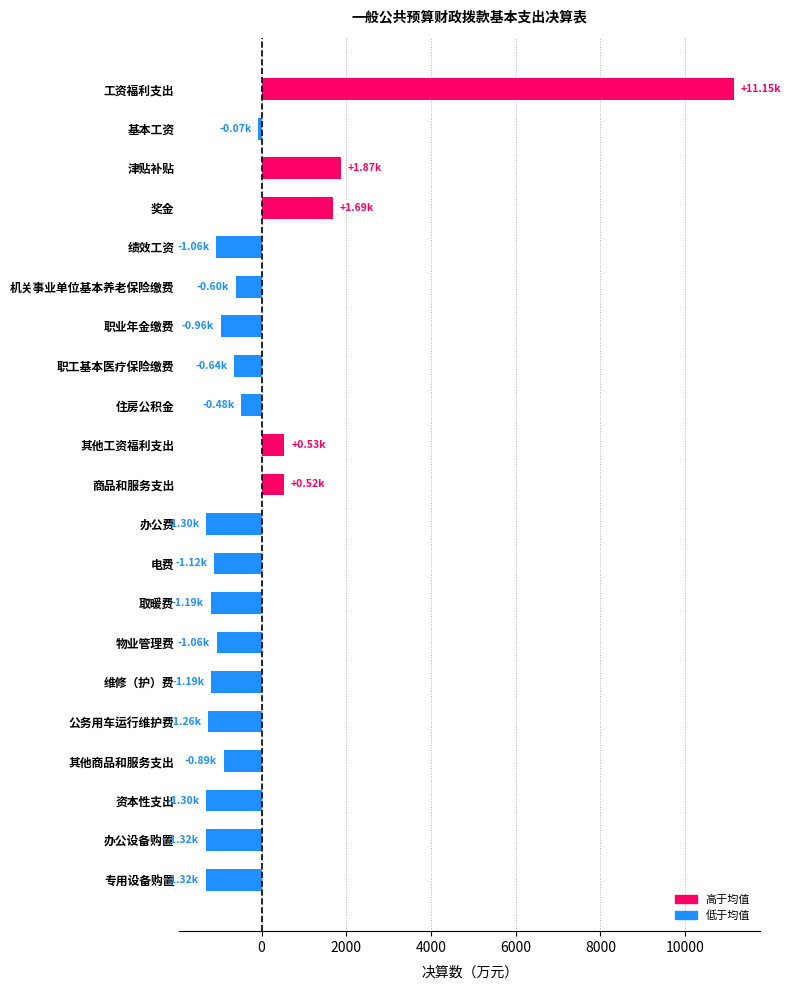

What is the label of the 12th bar from the top?

办公费